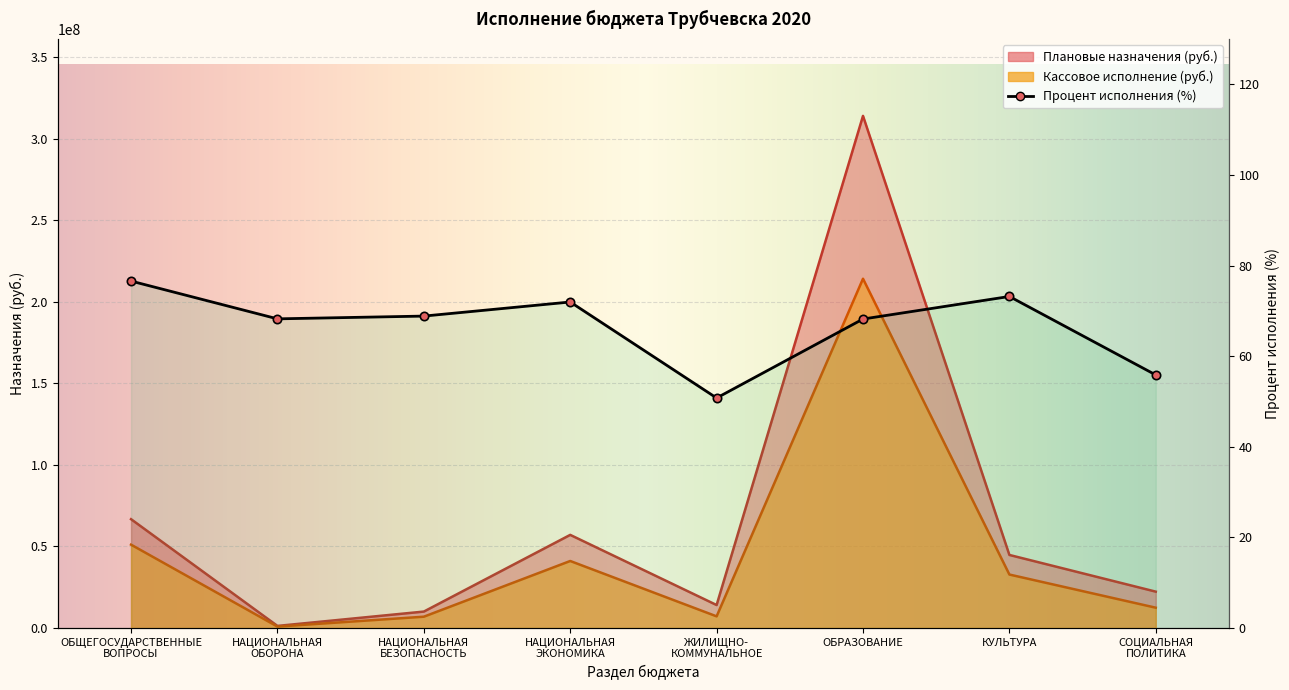

Where does the Кассовое исполнение (млн руб) series first go above 32787657?

ОБЩЕГОСУДАРСТВЕННЫЕ
ВОПРОСЫ